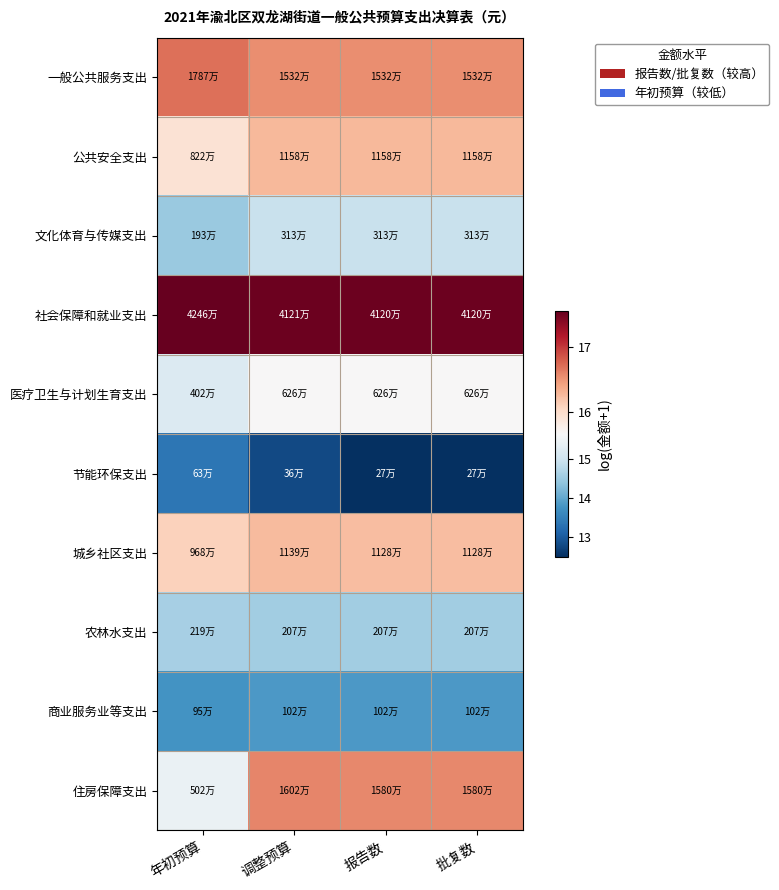

Which series has the largest total across all categories?

社会保障和就业支出